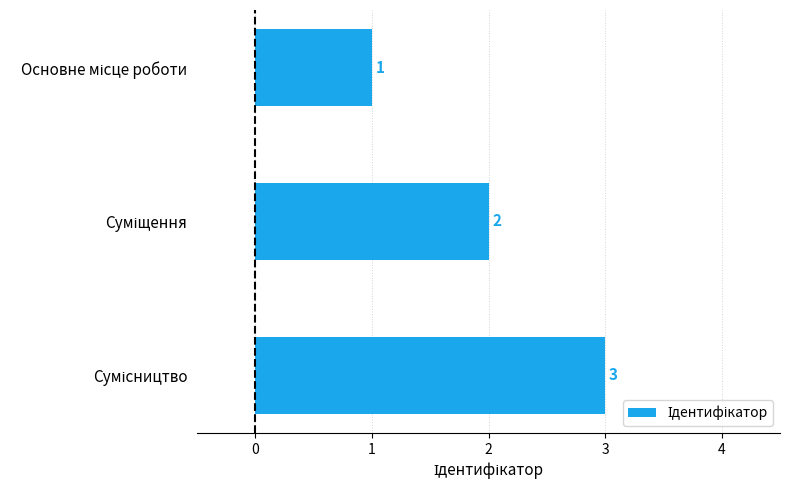

What is the value of the 1st bar from the top?

1